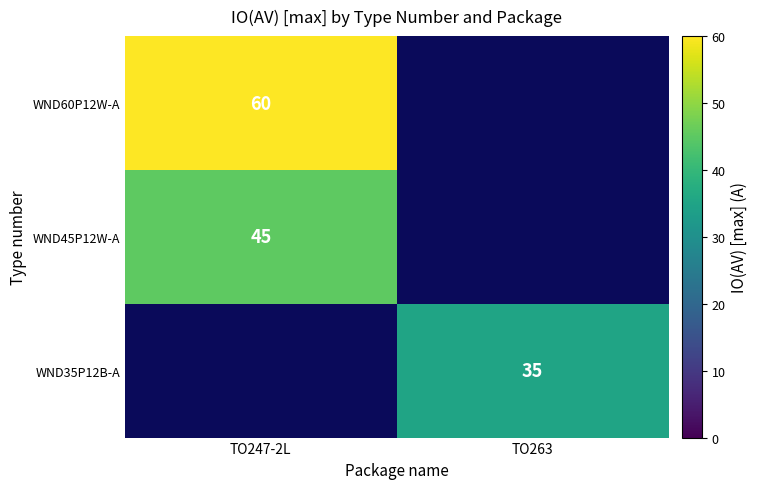

The WND35P12B-A series shows 35 at TO263. True or false?

True